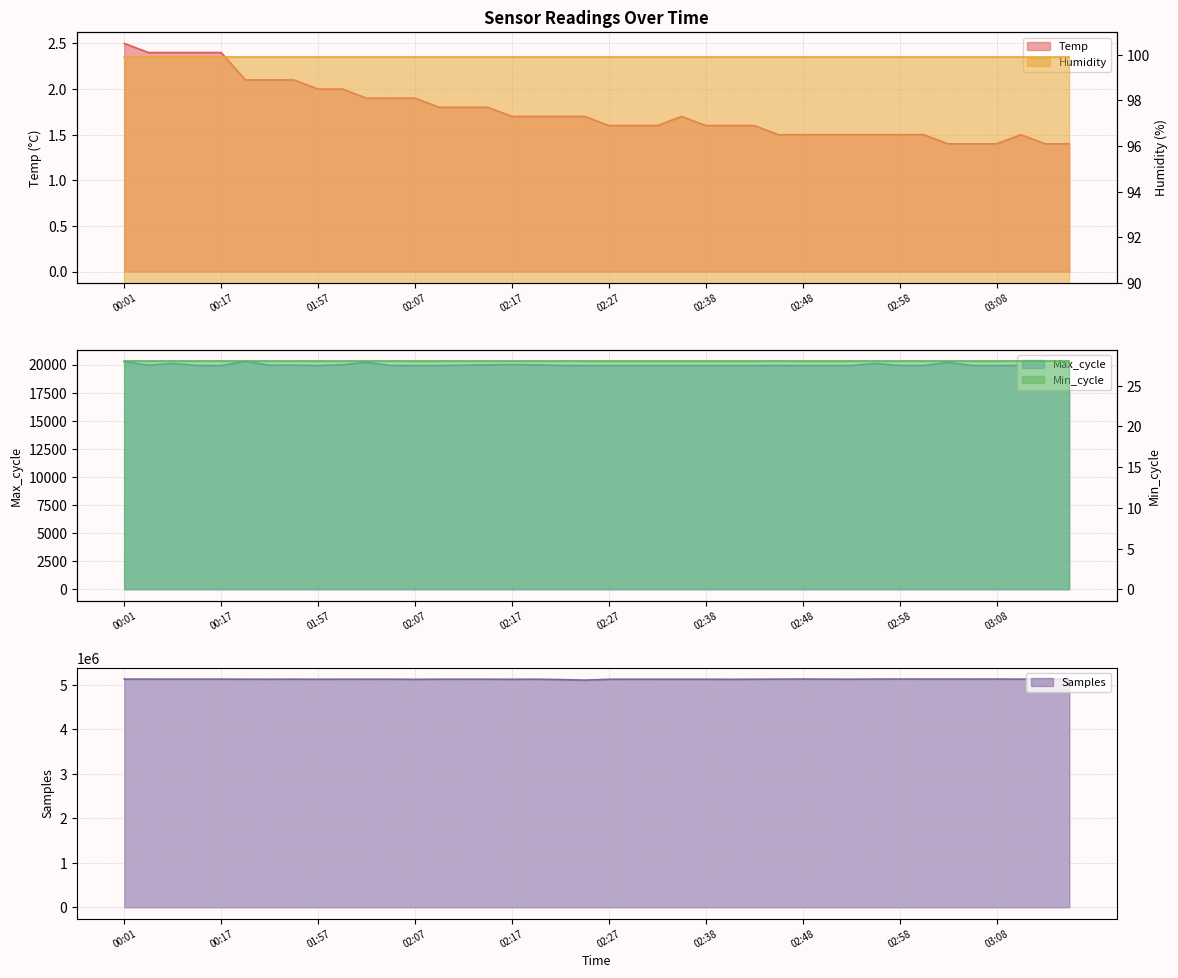

What is the sum of all Samples values?

204988423